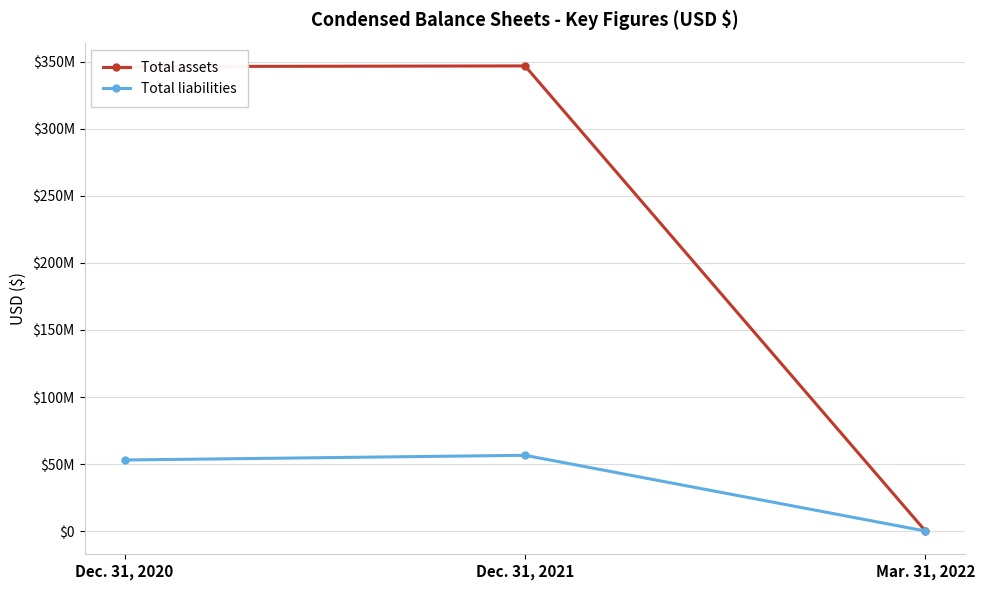

What is the approximate value of Total liabilities at Dec. 31, 2021, to the nearest 10?

56602720